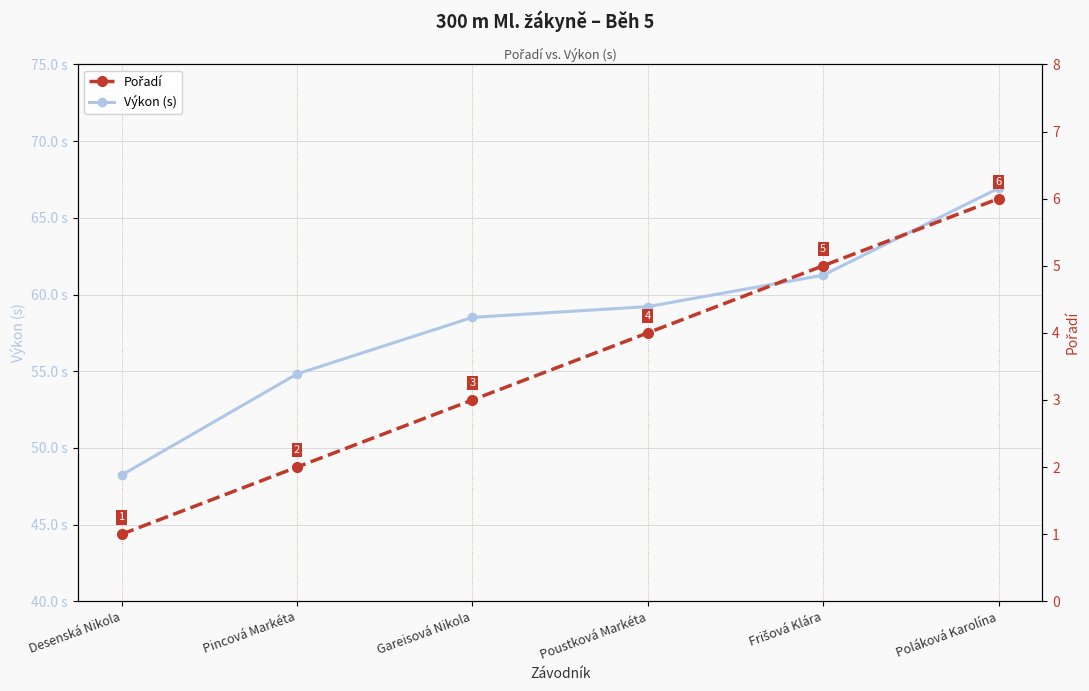

How many lines are shown in the chart?

2